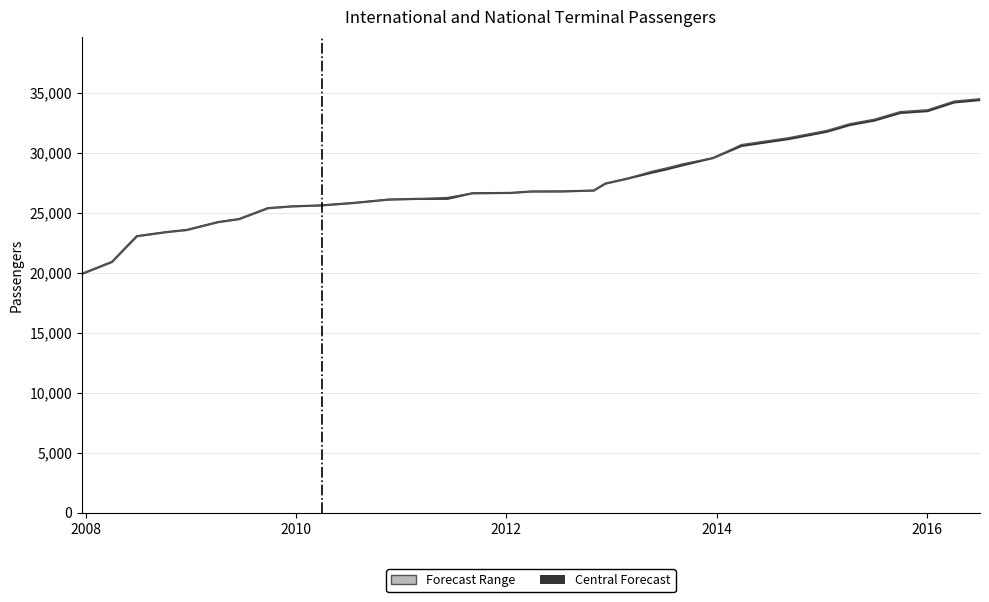

Reading left to right, transcribe all the data shown in this chart.

19901	20890	23042	23387	23556	24217	24464	25372	25520	25608	25821	26089	26145	26150	26616	26646	26762	26770	26843	27426	27809	28331	28598	28979	29558	30558	31134	31744	32303	32675	33308	33464	34184	34385